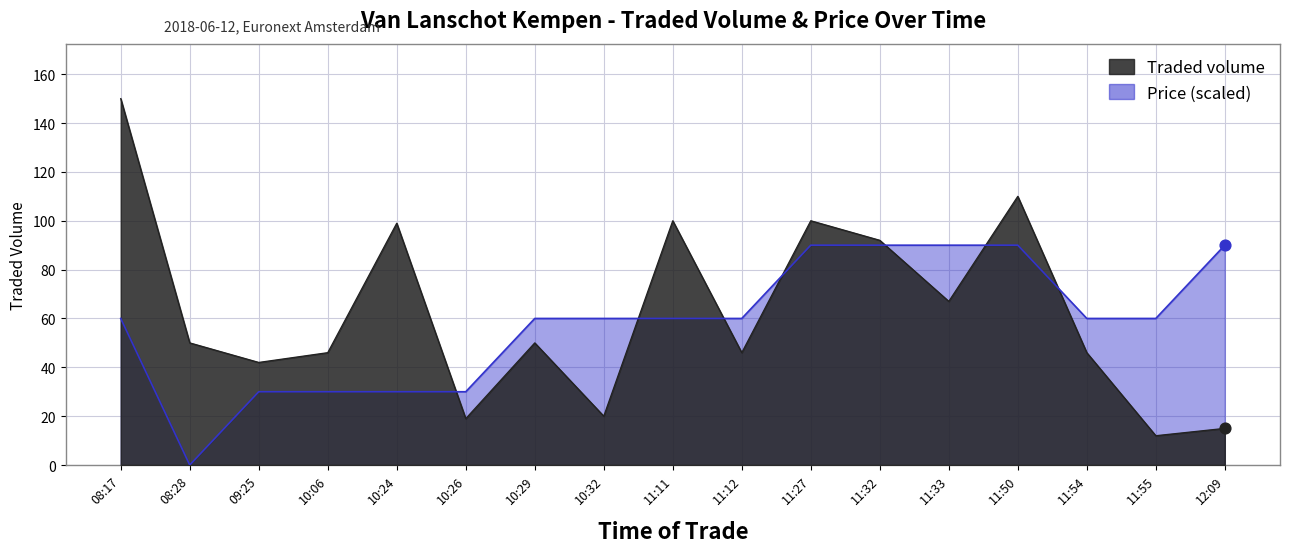

At which category is the sum across all series the highest?

08:17